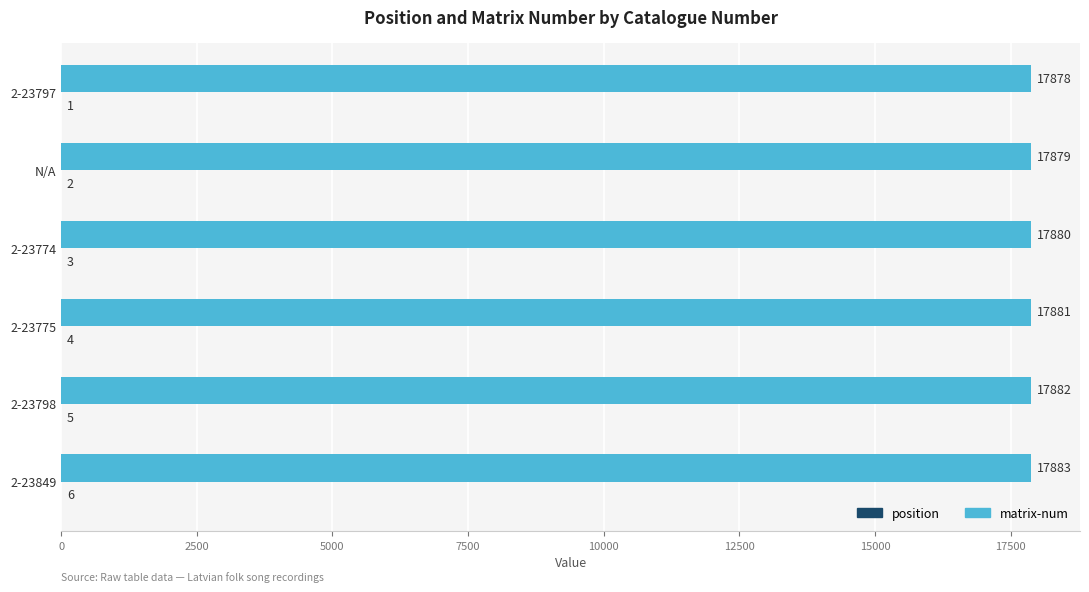

At which label is matrix-num closest to 17880?

2-23774